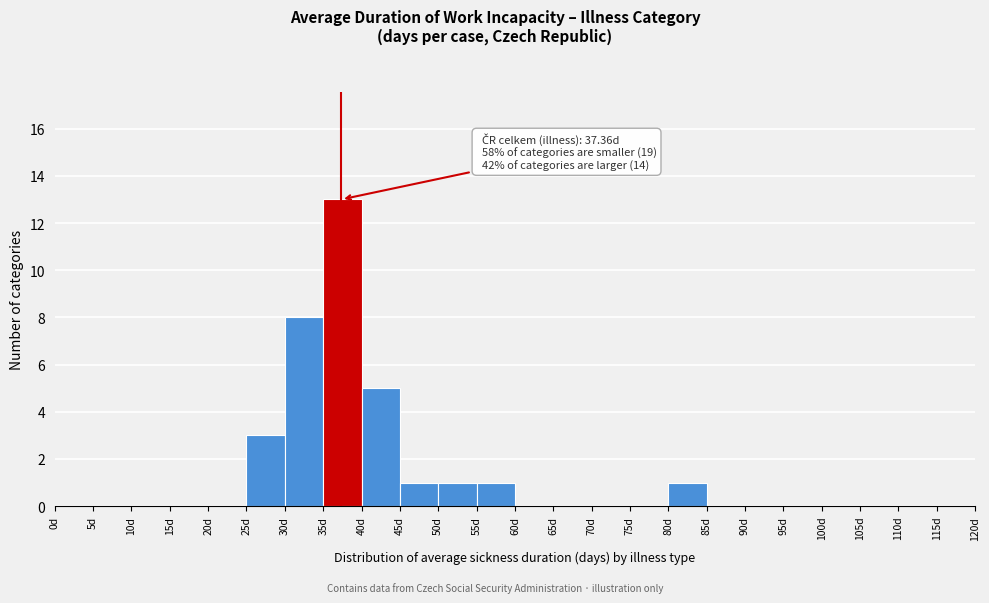

Over which range of the x-axis is the bar tallest?

35 to 40